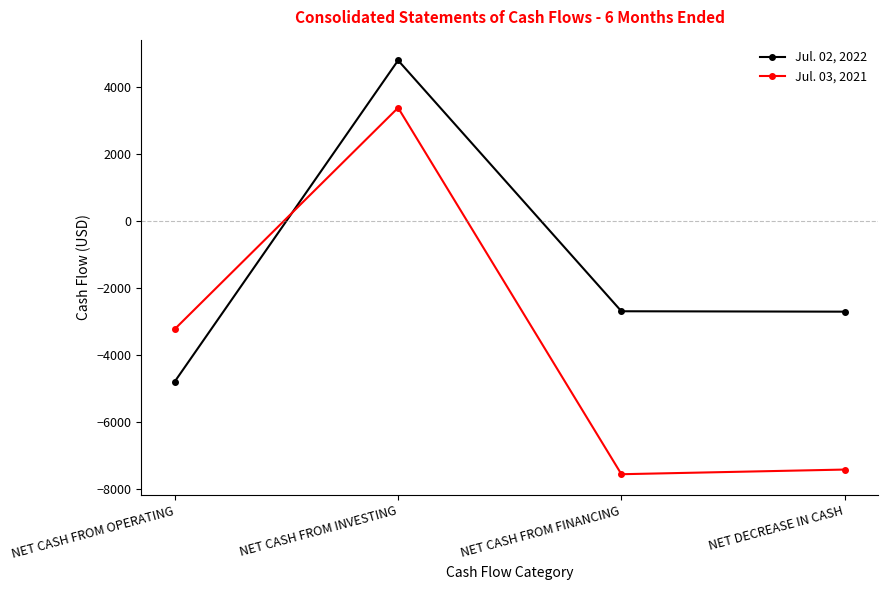

Rank the categories by Jul. 03, 2021 value from highest to lowest.

NET CASH FROM INVESTING, NET CASH FROM OPERATING, NET DECREASE IN CASH, NET CASH FROM FINANCING